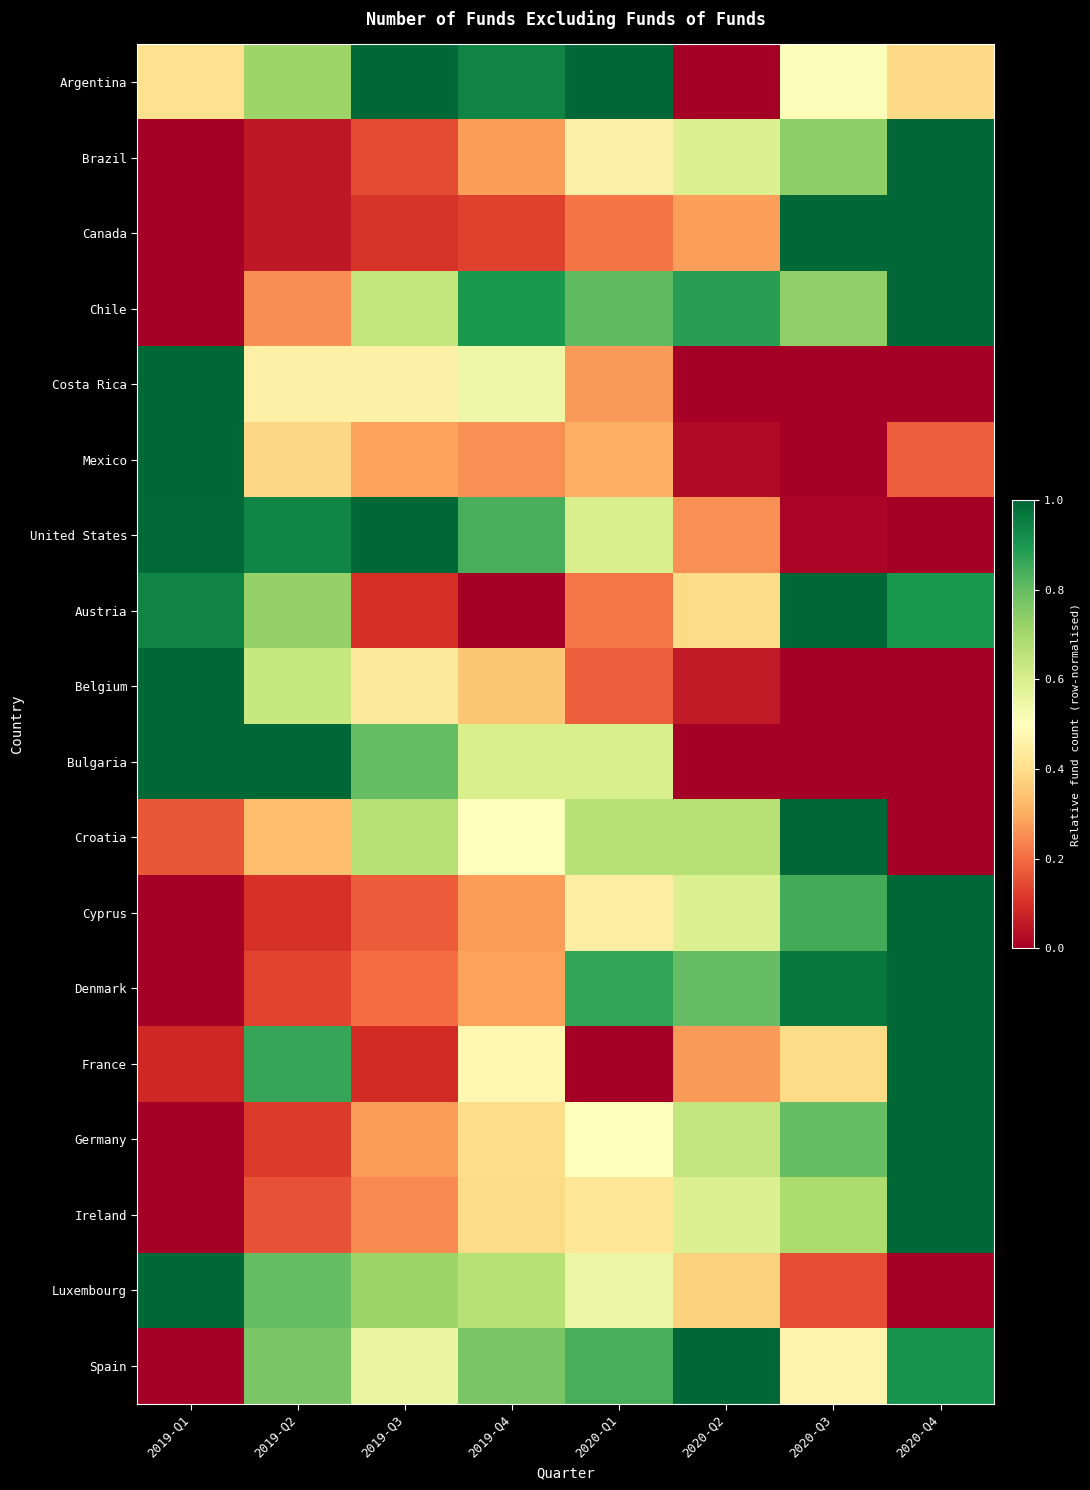

How many series are shown in this chart?

18